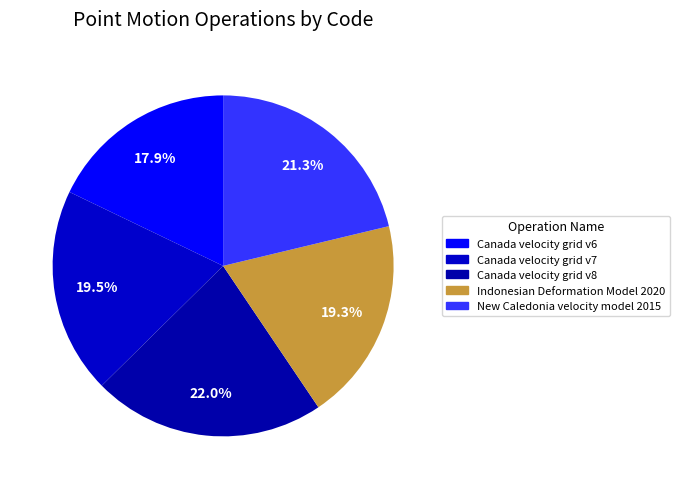

How many slices are in this pie chart?

5